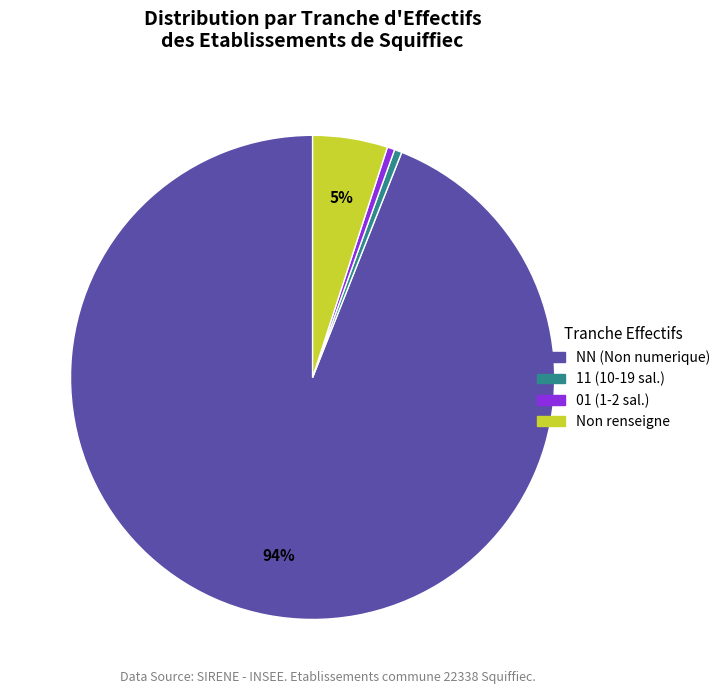

Count the number of slices in the pie.

4